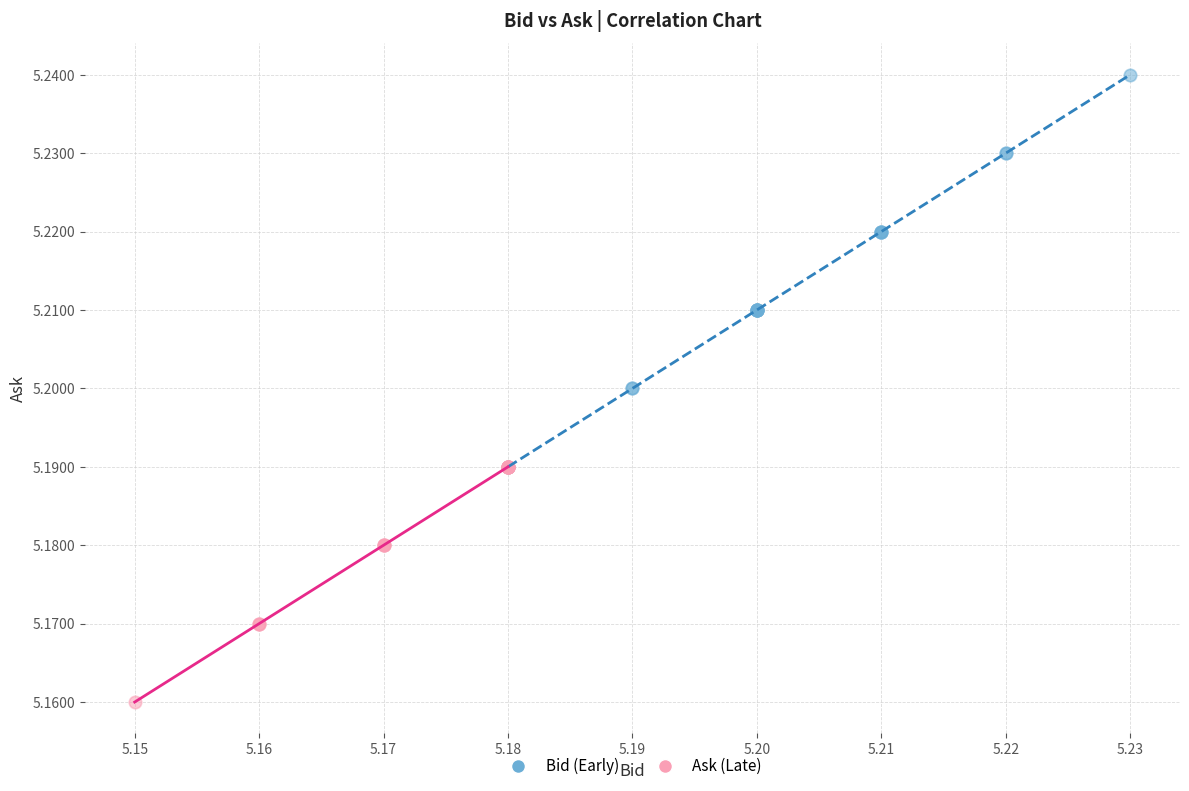

Which series reaches the maximum Y coordinate?

Bid (Early)